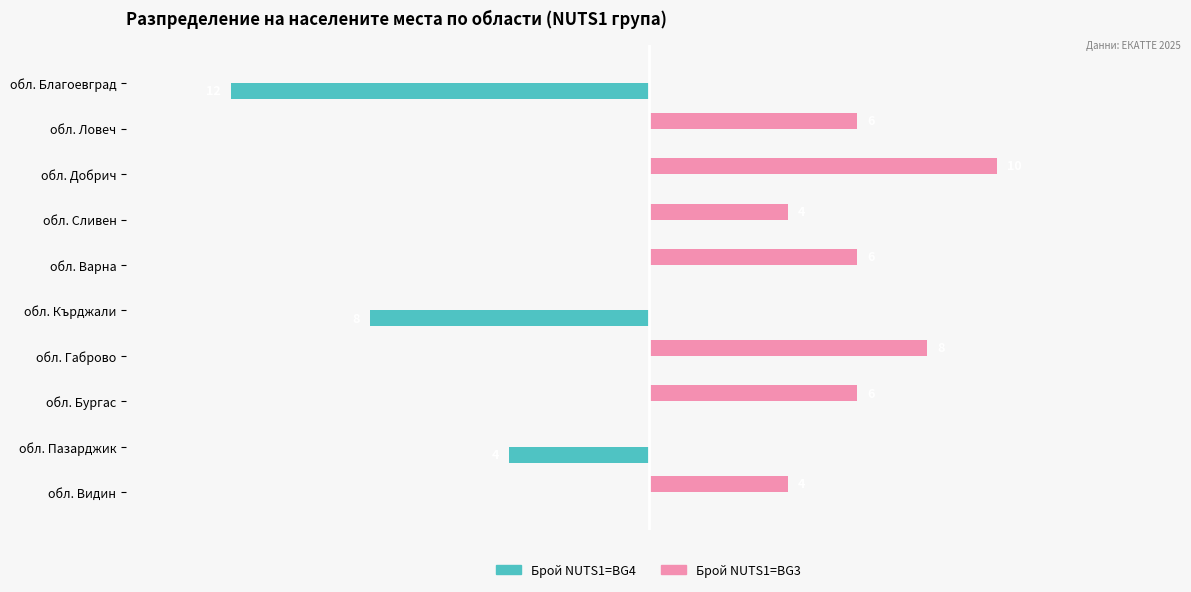

Which series changed the most between обл. Варна and обл. Габрово?

Брой NUTS1=BG3